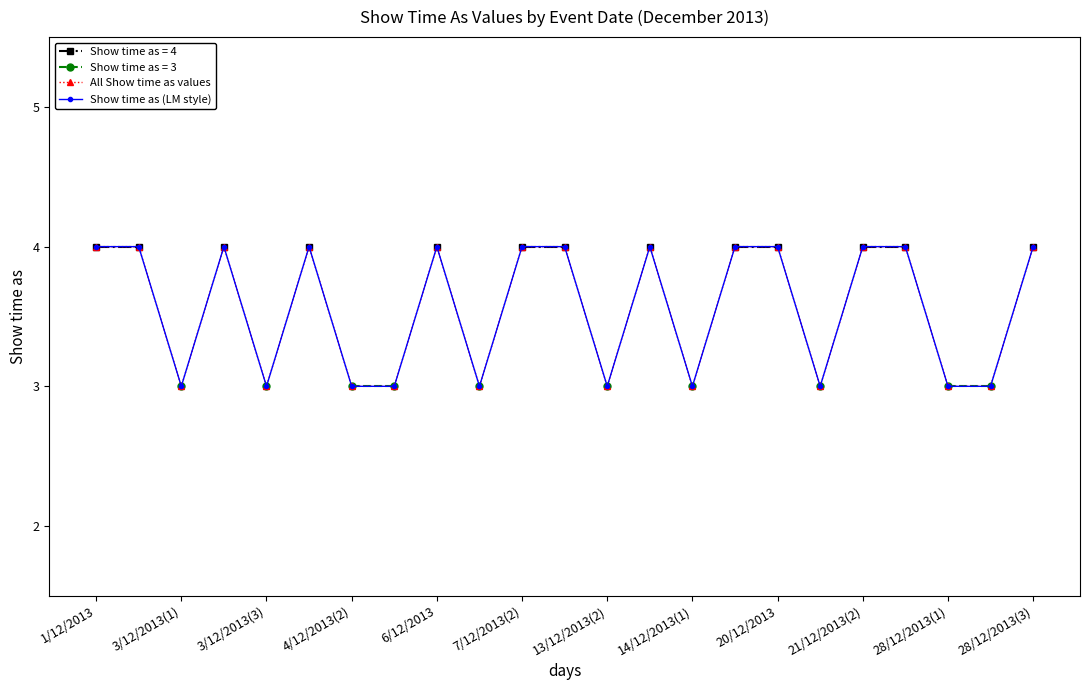

Between 1/12/2013 and 15, which series saw the biggest shift?

All Show time as values